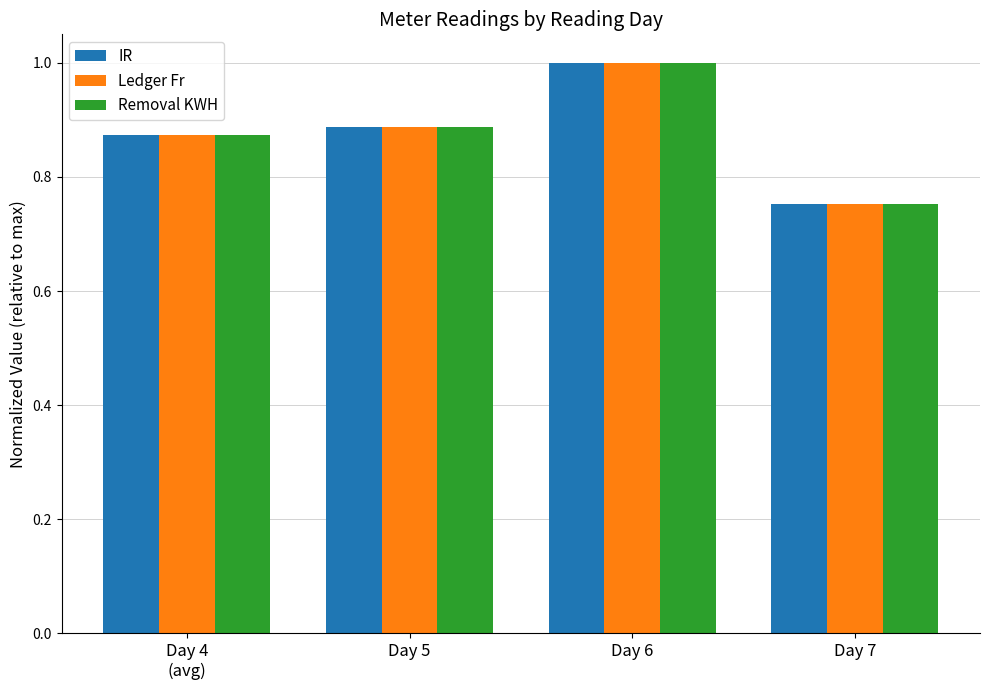

What is the greatest value displayed?

1.0